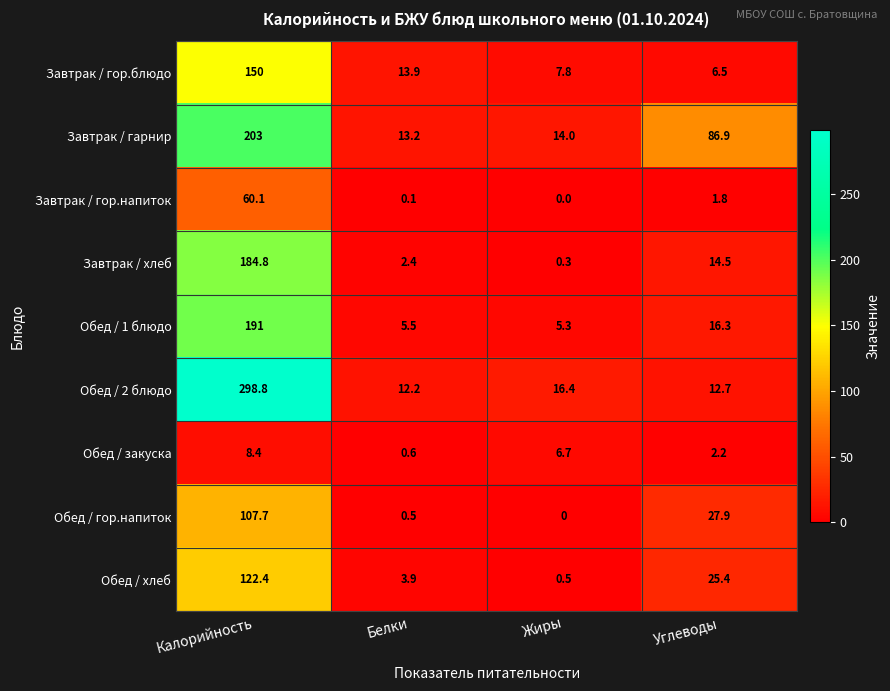

Count the number of categories in the chart.

4